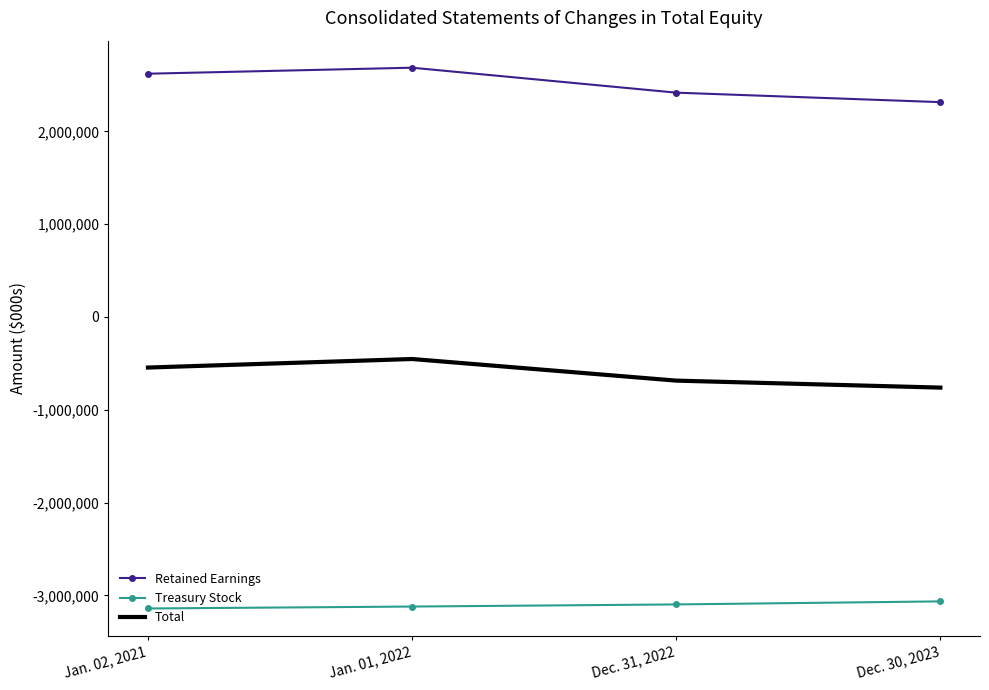

What is the difference between the maximum and minimum values in the Treasury Stock series?

76275